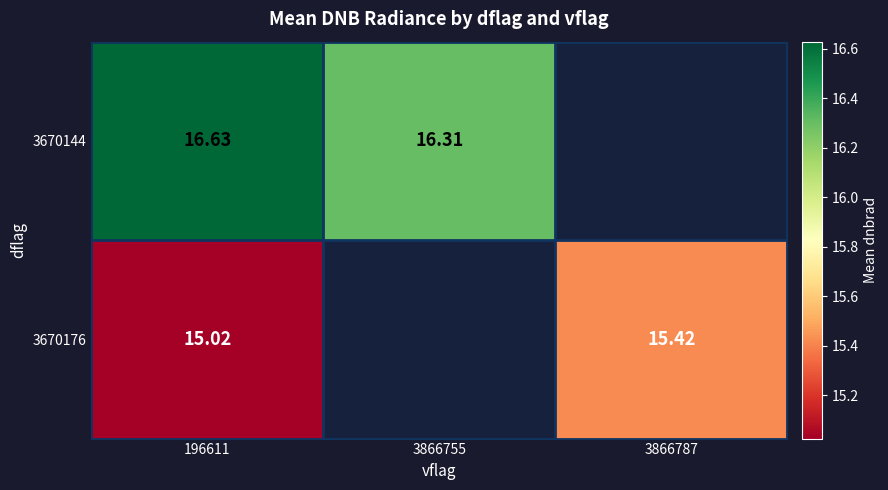

Is the value of 3670144 at 3866787 greater than the value of 3670176 at 3866787?

No